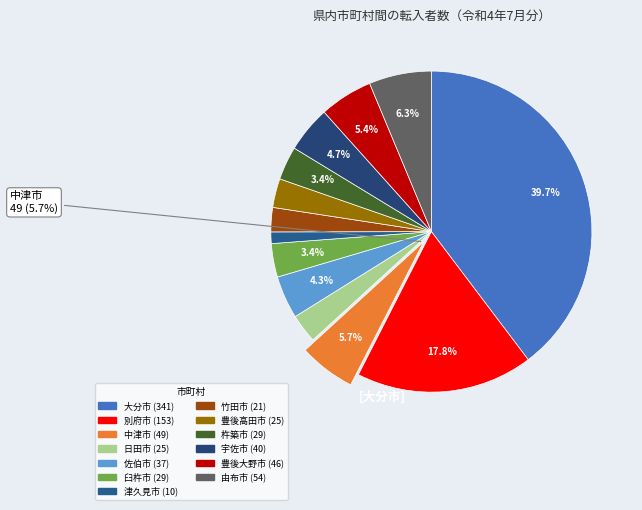

How many slices are in this pie chart?

13